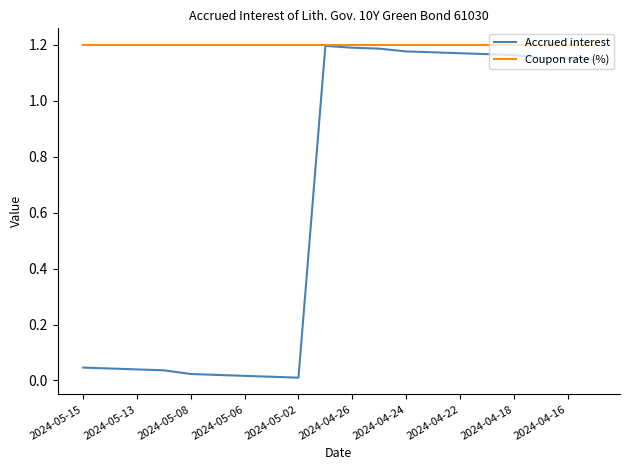

How many series are shown in this chart?

2